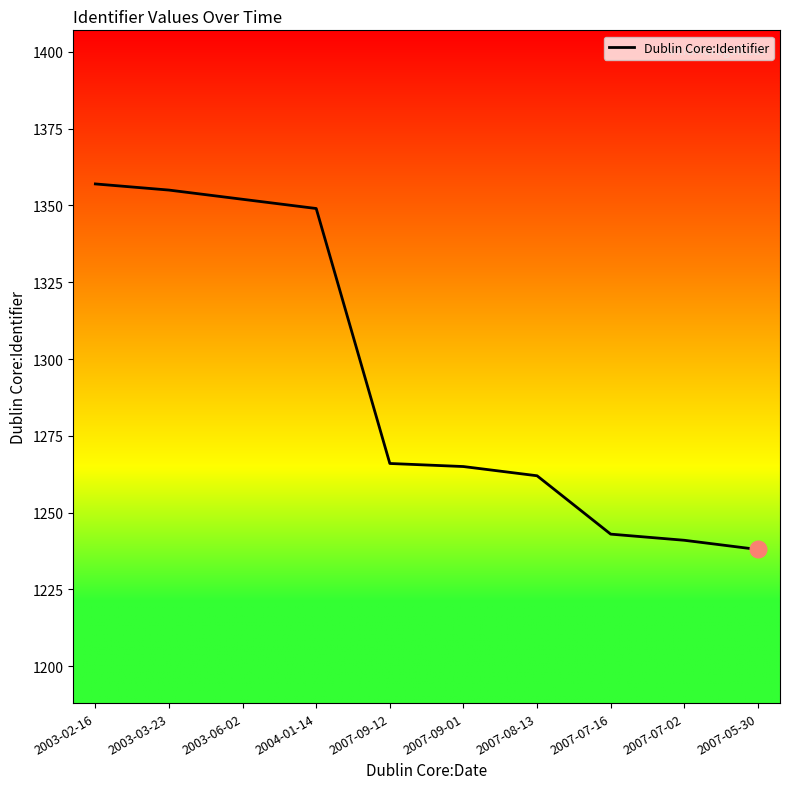

What position from the right is 2004-01-14?

7